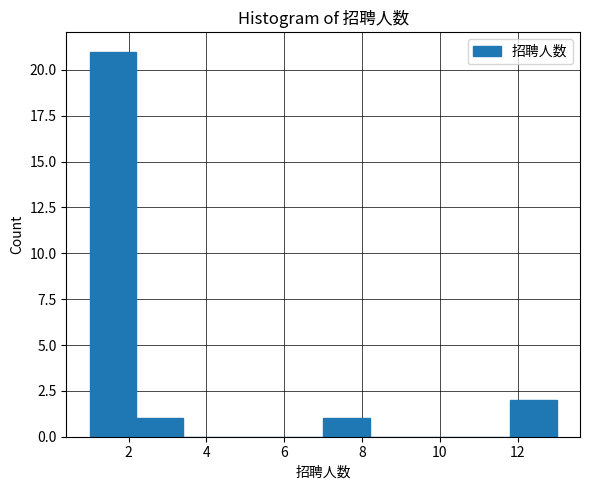

Reading left to right, transcribe this chart: for each bar, give the range it covers on the x-axis and its height. The values are not printed on the chart, so give them approximately, as read against the axis.

1.0 to 2.2: 21
2.2 to 3.4: 1
3.4 to 4.6: 0
4.6 to 5.8: 0
5.8 to 7.0: 0
7.0 to 8.2: 1
8.2 to 9.4: 0
9.4 to 10.6: 0
10.6 to 11.8: 0
11.8 to 13.0: 2